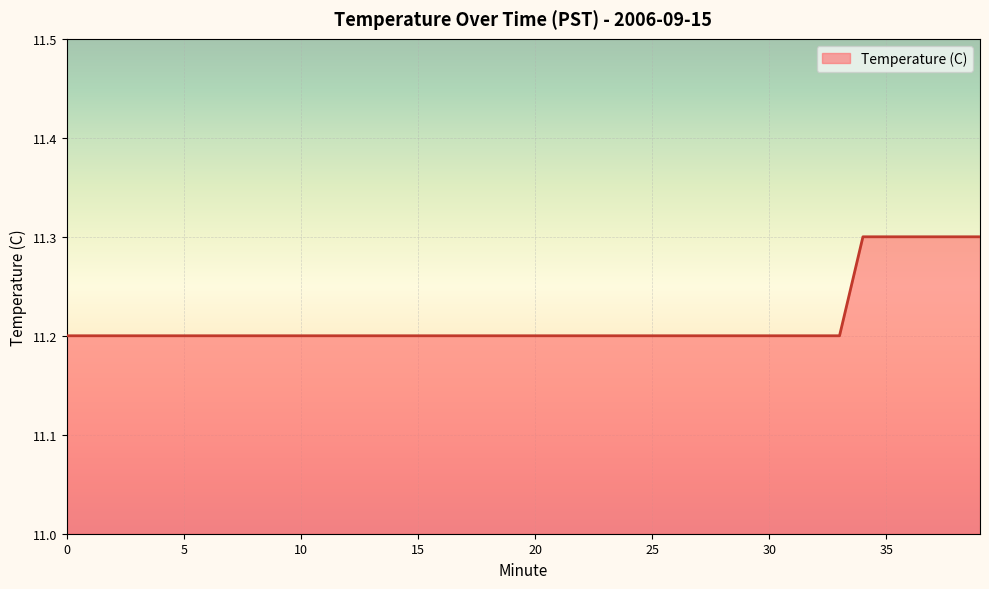

What is the maximum value shown in the chart?

11.3